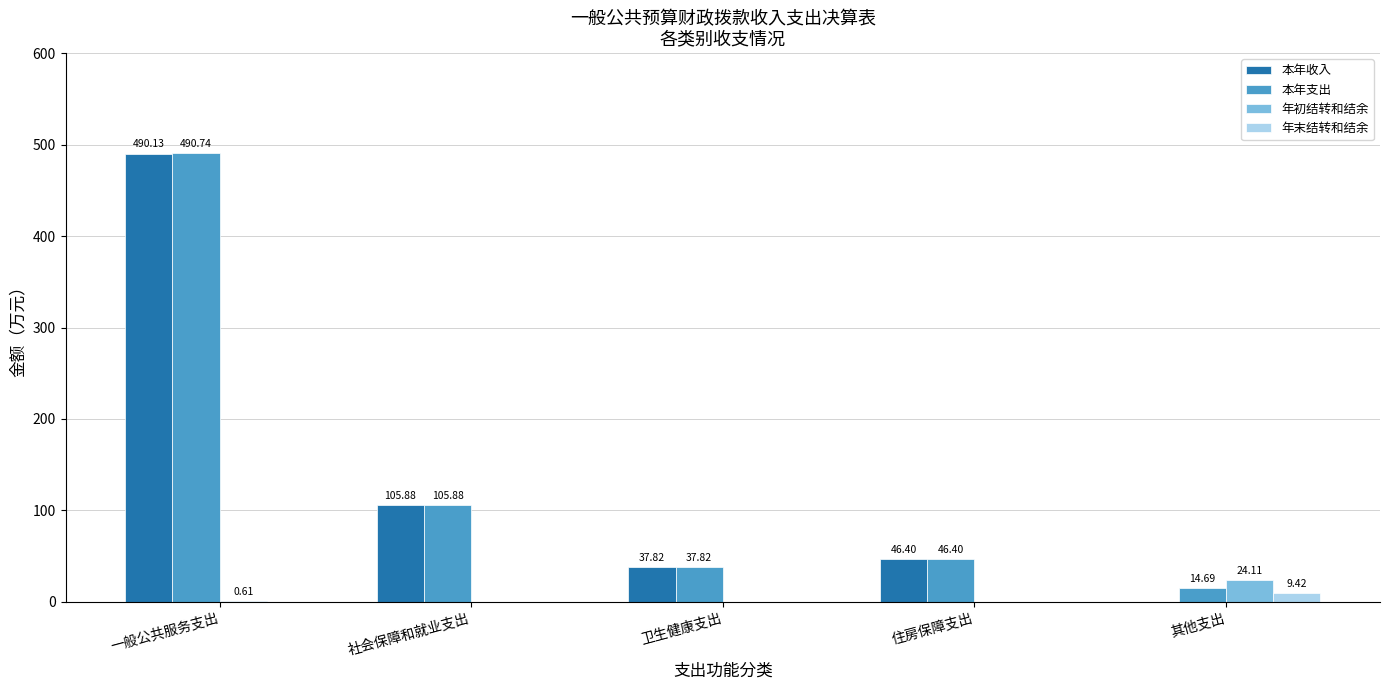

Where does the 本年支出 series first go above 46?

一般公共服务支出